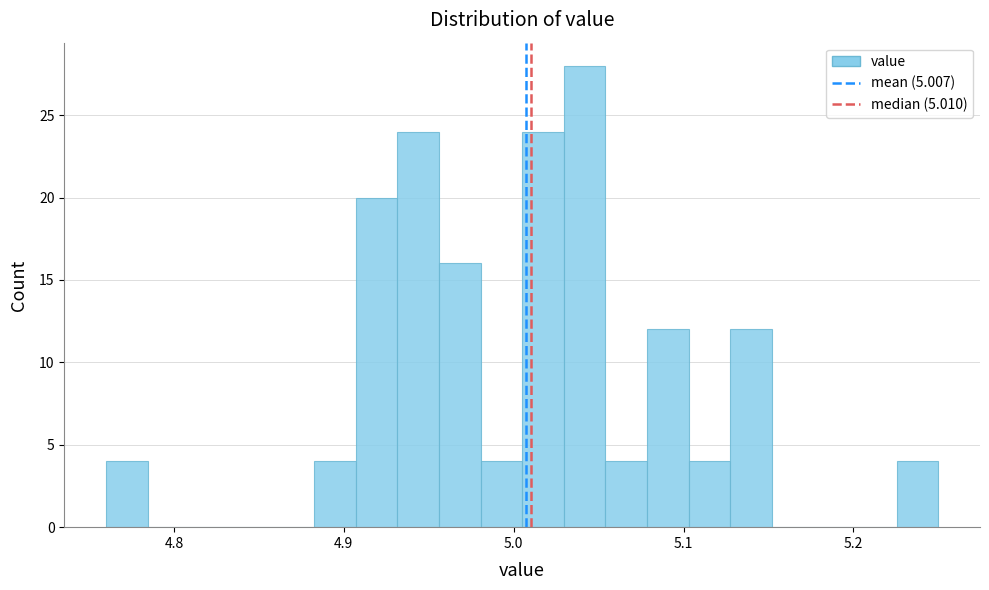

Around what value on the x-axis is the tallest bar? Give the approximate position of its centre, as read against the axis.

5.04